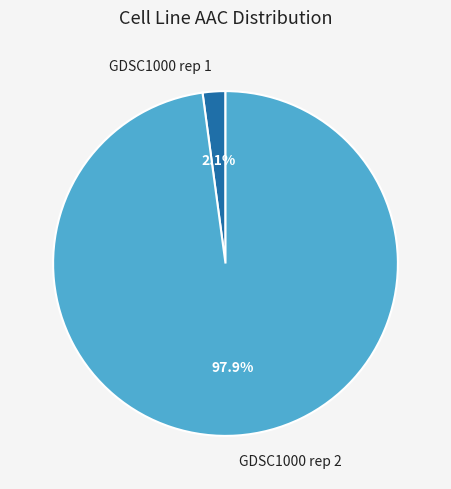

Count the number of slices in the pie.

2